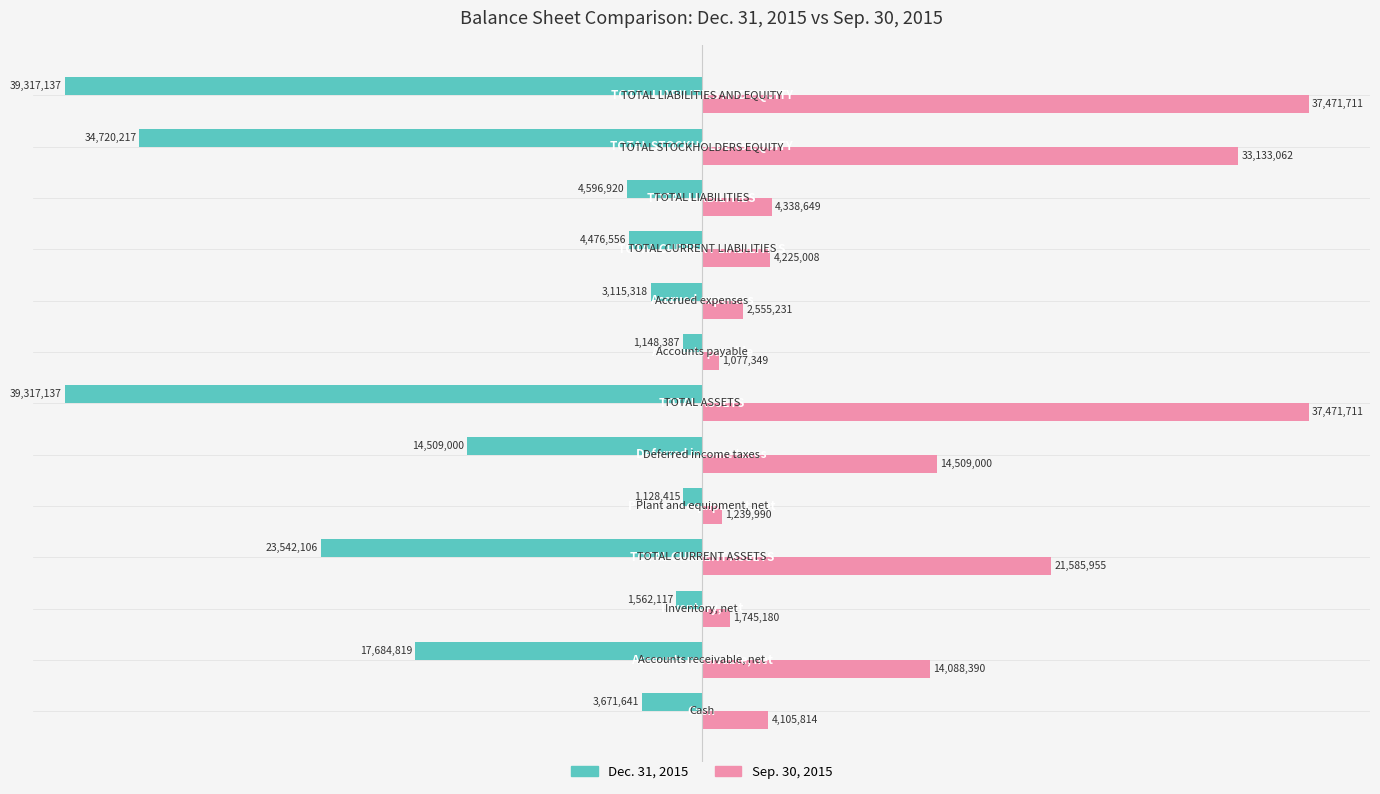

What are all the series names shown in the legend?

Dec. 31, 2015, Sep. 30, 2015